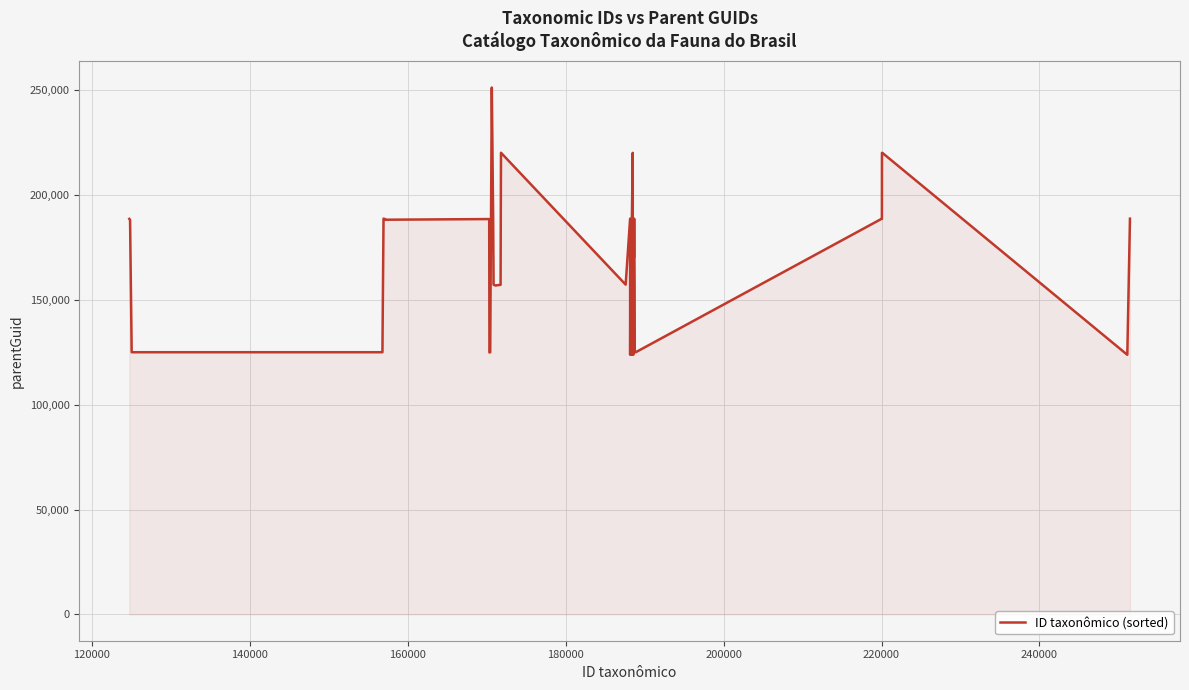

What is the difference between the maximum and minimum values?

127406